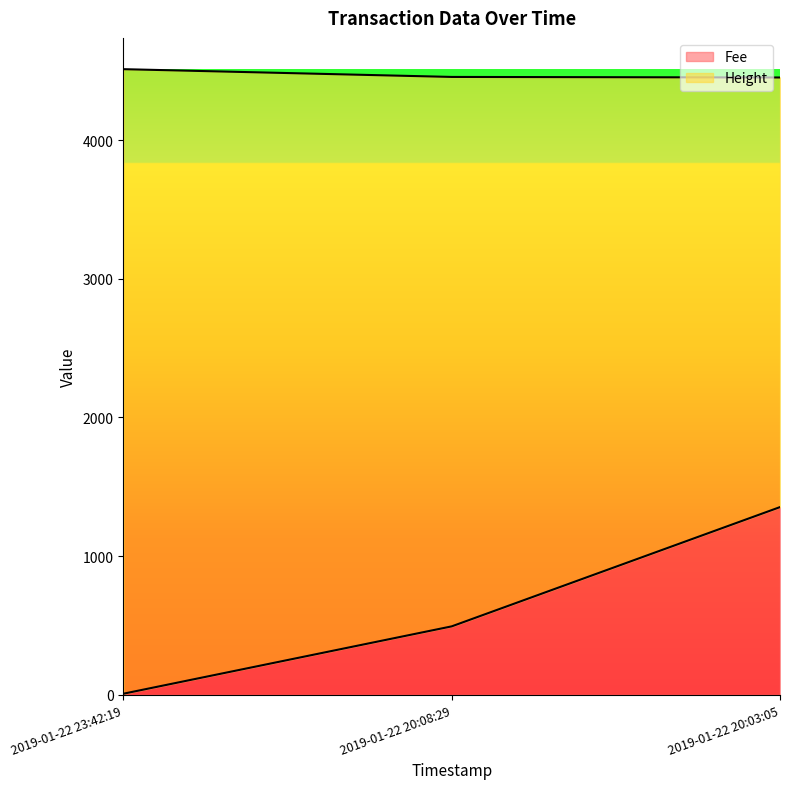

At 2019-01-22 20:03:05, list the series in order from largest to smallest.

Height, Fee